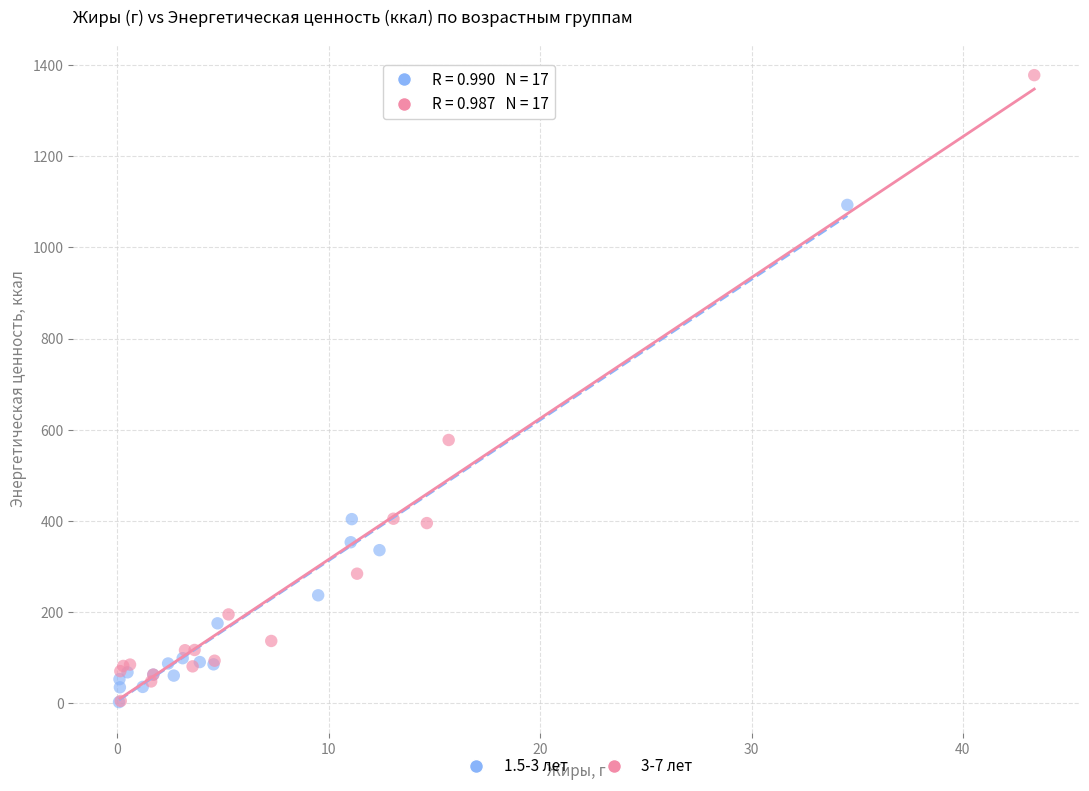

Which series has the widest spread of Y values?

3-7 лет